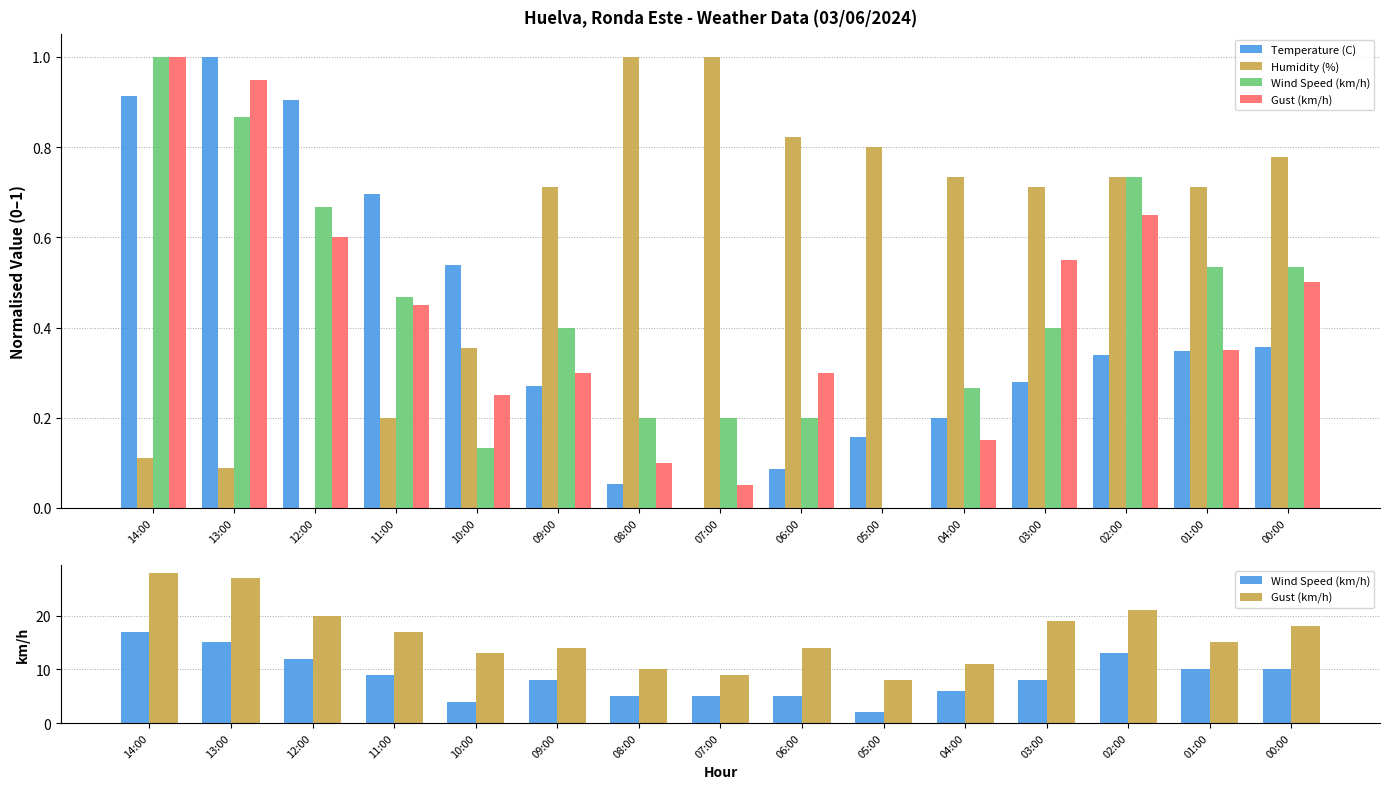

Which series has the largest range (max minus min)?

Gust (km/h)